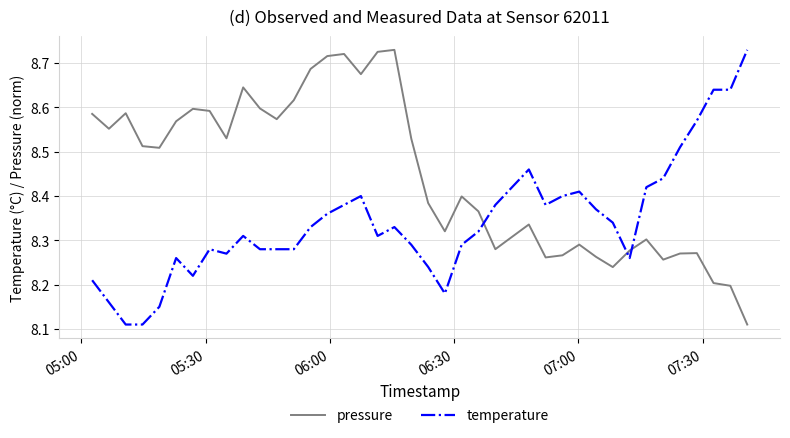

Which series ends up on top after the final intersection of pressure and temperature?

temperature